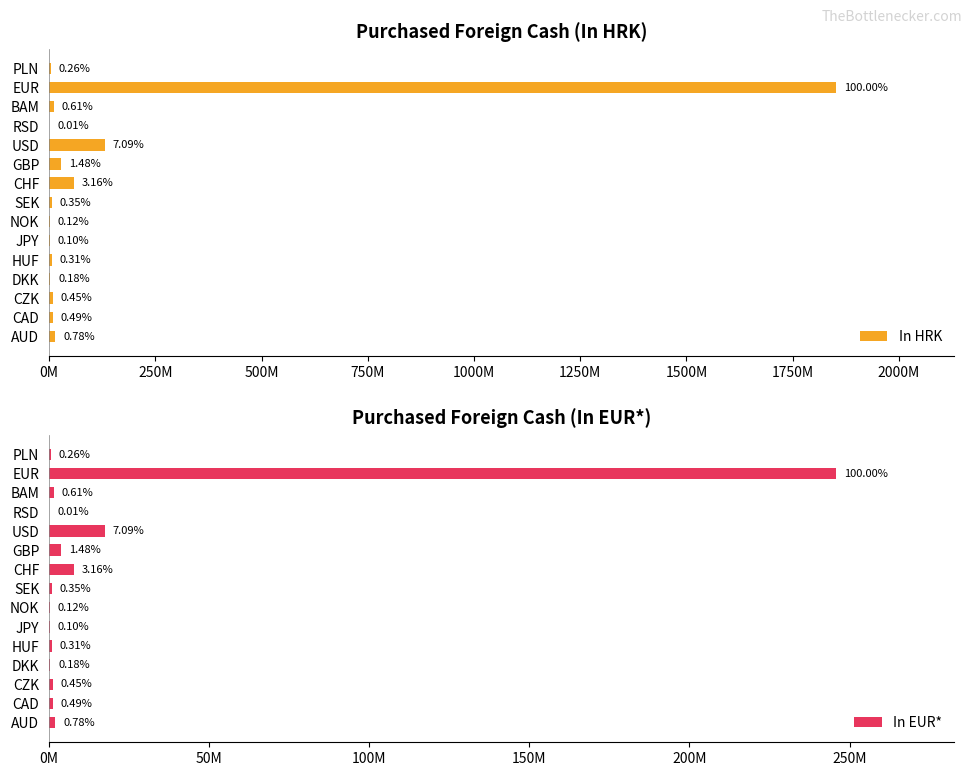

Reading left to right, list all the values displayed in this chart.

In HRK: 14434787.0	9164215.0	8423126.0	3245431.0	5668619.0	1845797.0	2185065.0	6510709.0	58628671.0	27499526.0	131417990.0	120255.0	11310567.0	1852673839.0	4729001.0
In EUR*: 1915825.5	1216300.4	1117940.9	430742.7	752355.0	244979.4	290008.0	864119.6	7781361.9	3649814.3	17442164.7	15960.6	1501170.2	245892075.0	627646.3